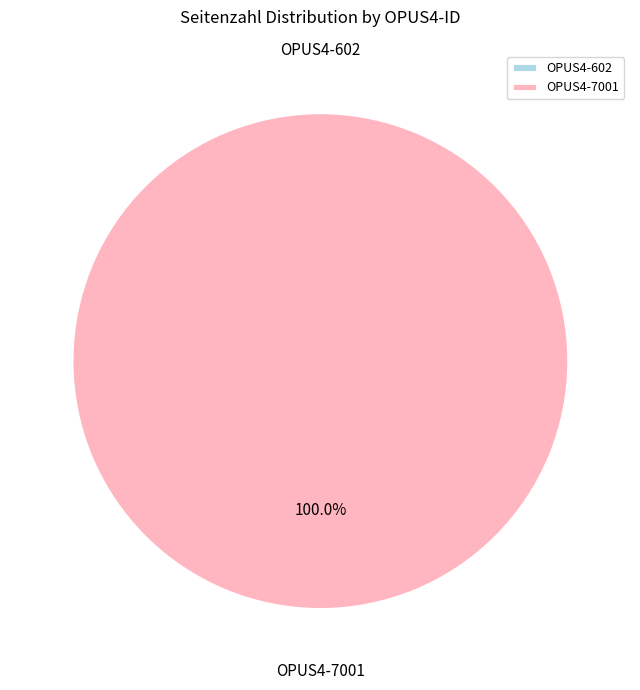

True or false: OPUS4-7001 accounts for 94% of the total.

False